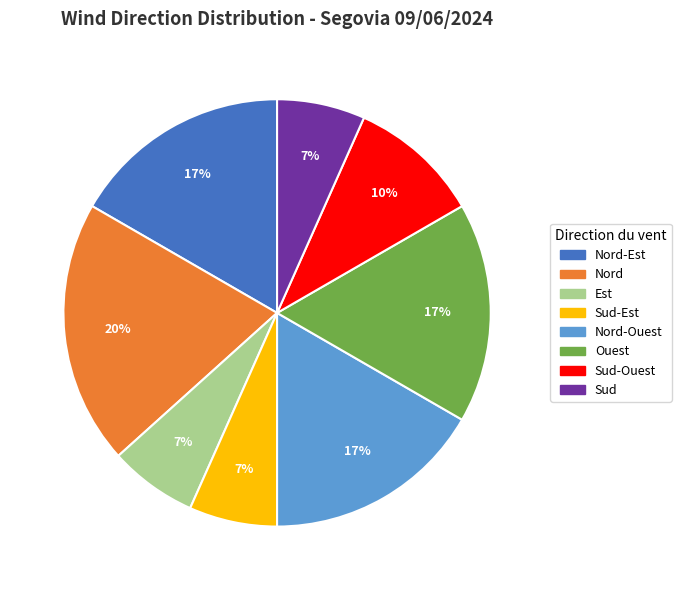

To the nearest percent, what is the average slice percentage?

12%